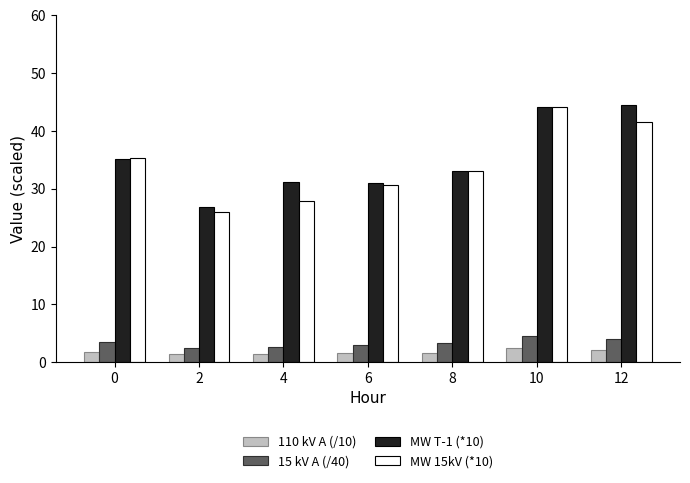

What is the lowest value of the MW 15kV (*10) series?

25.9